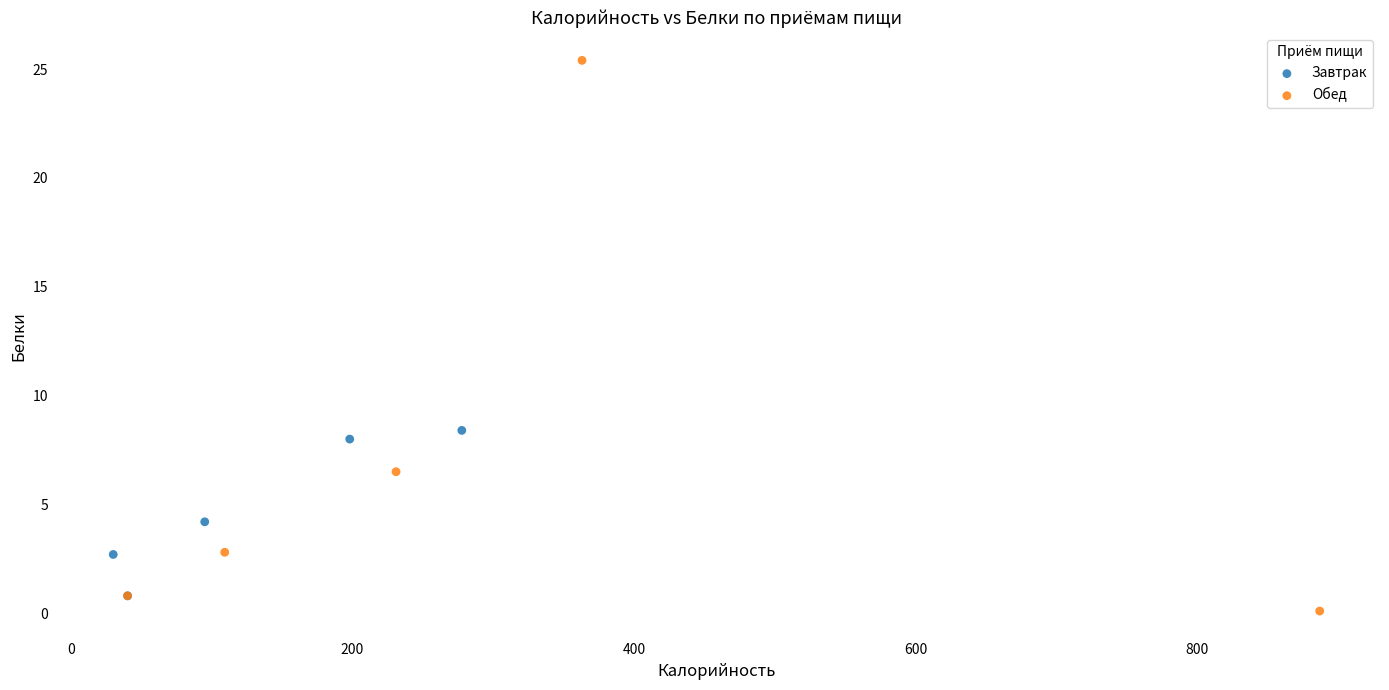

Which series has the widest spread of Y values?

Обед